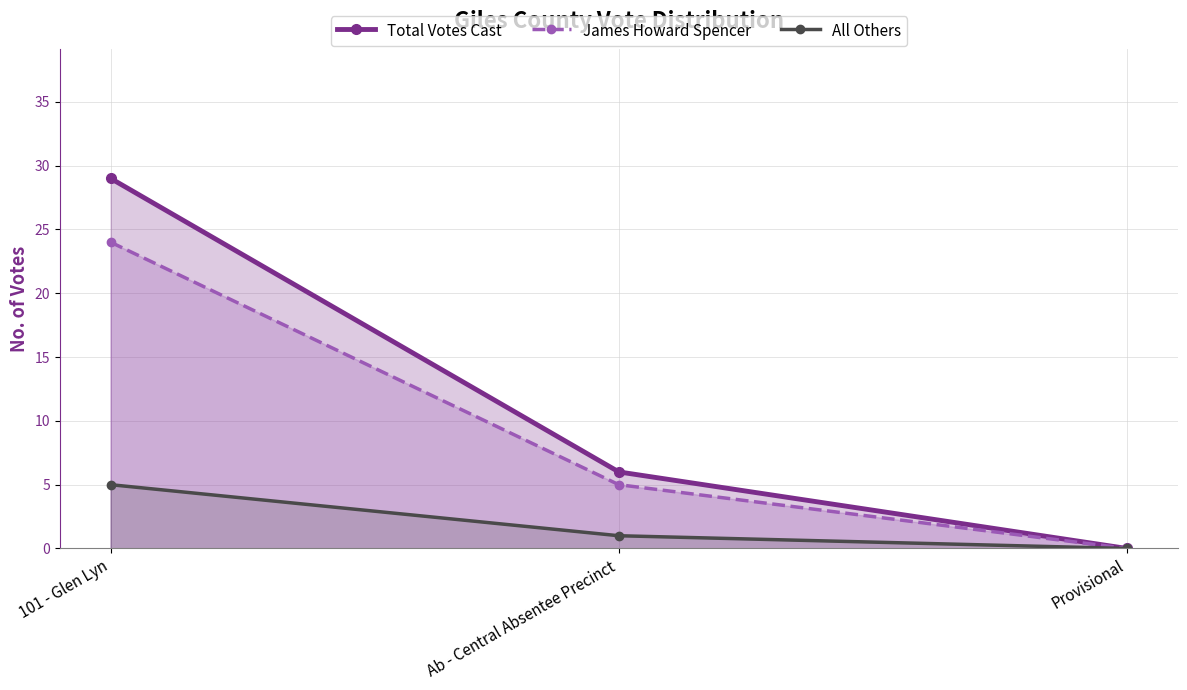

Reading right to left, what are all the values shown in this chart?

Total Votes Cast: Provisional=0	Ab - Central Absentee Precinct=6	101 - Glen Lyn=29
James Howard Spencer: Provisional=0	Ab - Central Absentee Precinct=5	101 - Glen Lyn=24
All Others: Provisional=0	Ab - Central Absentee Precinct=1	101 - Glen Lyn=5